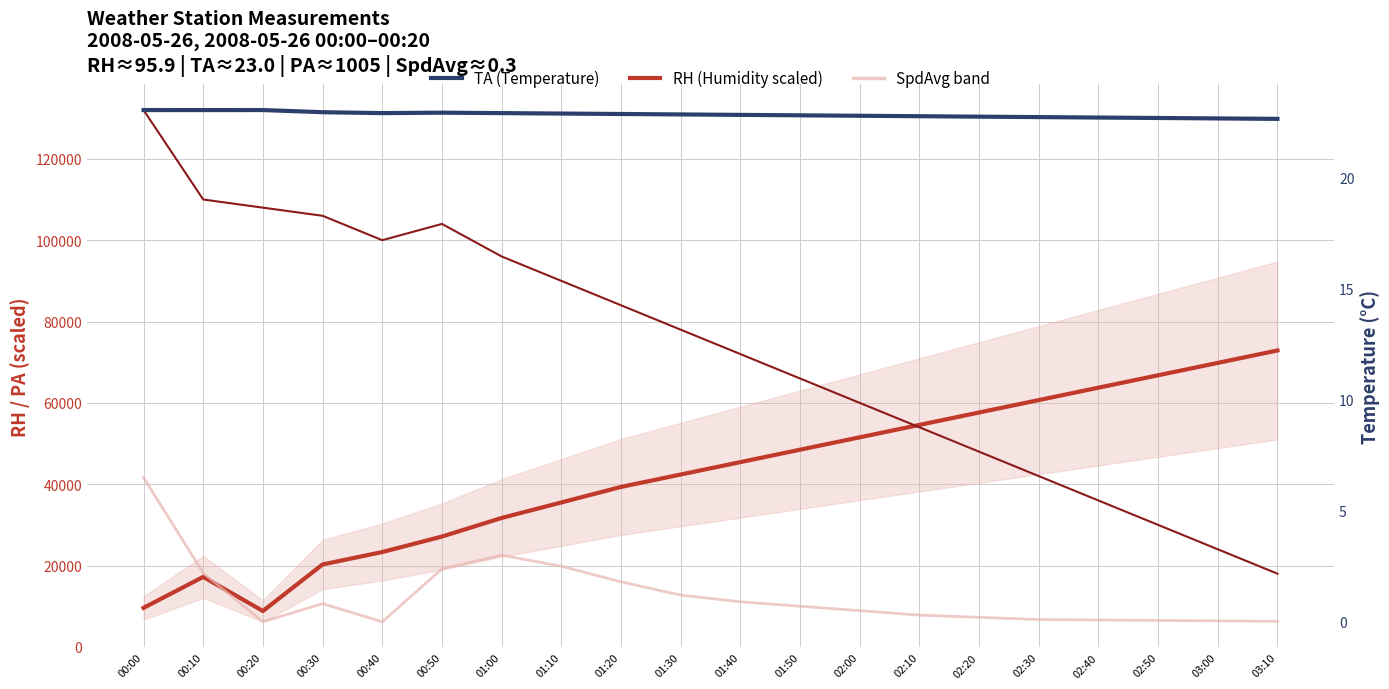

Reading left to right, list all the values displayed in this chart.

RH (scaled): 9590.0	17210.0	8820.0	20270.0	23320.0	27130.0	31700.0	35510.0	39330.0	42380.0	45430.0	48480.0	51530.0	54580.0	57630.0	60680.0	63730.0	66780.0	69830.0	72880.0
PA (scaled): 132000.0	110000.0	108000.0	106000.0	100000.0	104000.0	96000.0	90000.0	84000.0	78000.0	72000.0	66000.0	60000.0	54000.0	48000.0	42000.0	36000.0	30000.0	24000.0	18000.0
TA: 23.0	23.0	23.0	22.9	22.9	22.9	22.9	22.9	22.9	22.8	22.8	22.8	22.8	22.8	22.7	22.7	22.7	22.7	22.7	22.6
SpdAvg (x10): 6.5	2.2	0.0	0.8	0.0	2.4	3.0	2.5	1.8	1.2	0.9	0.7	0.5	0.3	0.2	0.1	0.1	0.1	0.0	0.0